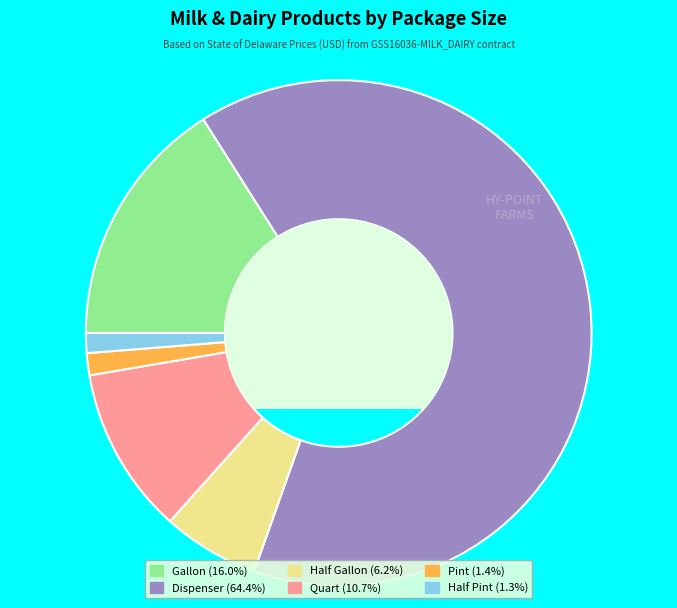

Which has a higher value, Gallon or Quart?

Gallon